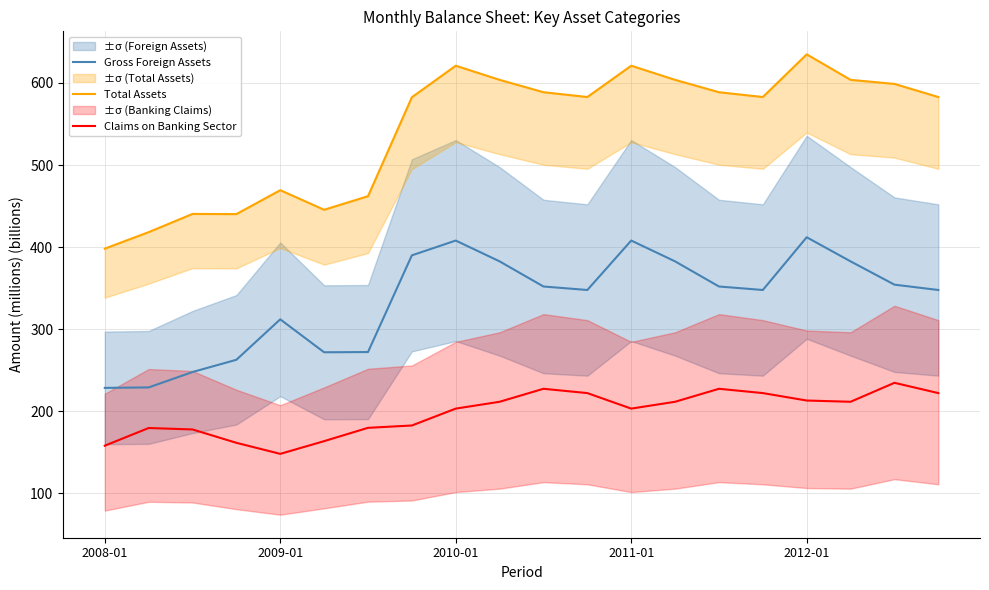

How many lines are shown in the chart?

3